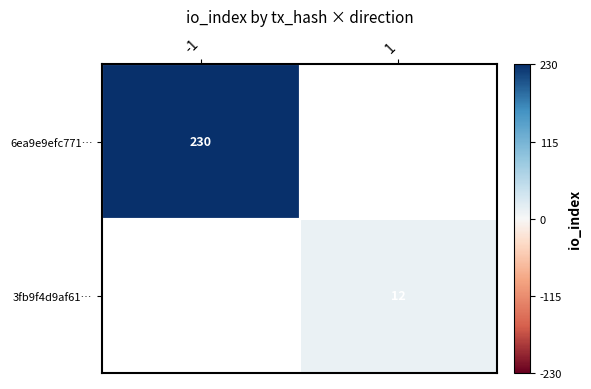

True or false: 6ea9e9efc771… has a value of 230 at -1.

True